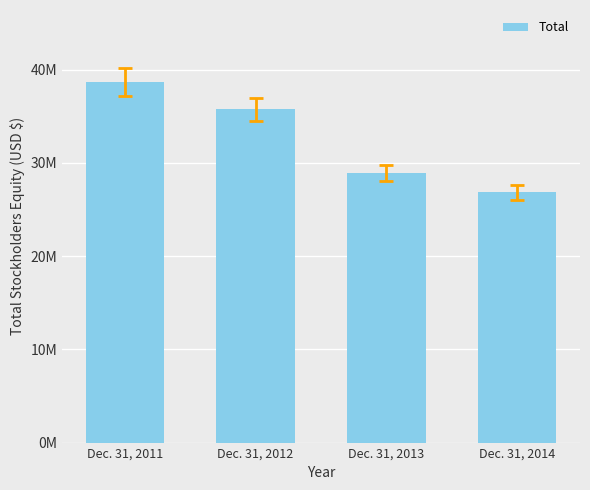

Where does the data first go above 35728996?

Dec. 31, 2011